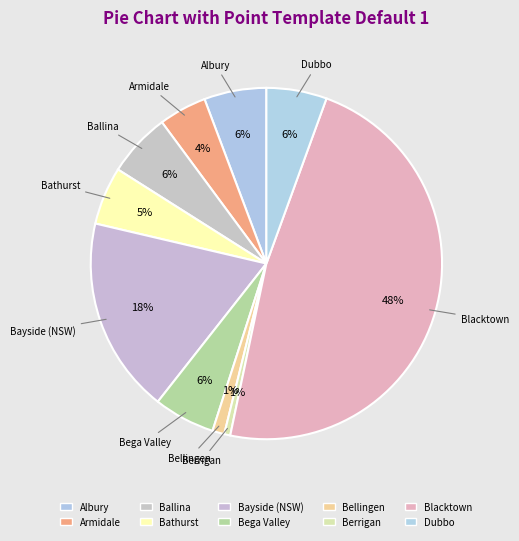

Which slice is the smallest?

Berrigan